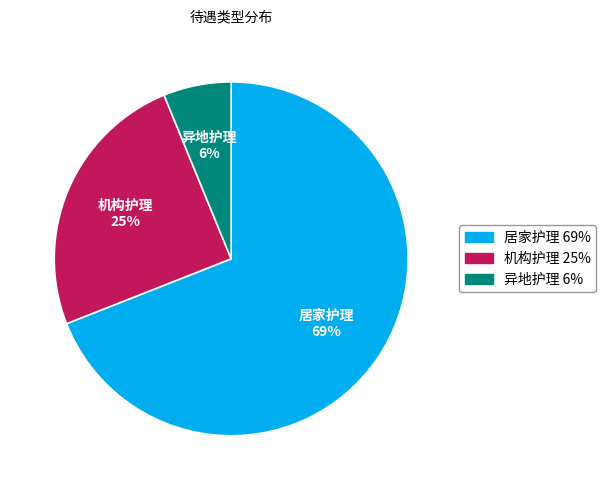

What percentage is the 机构护理 slice, to the nearest percent?

25%